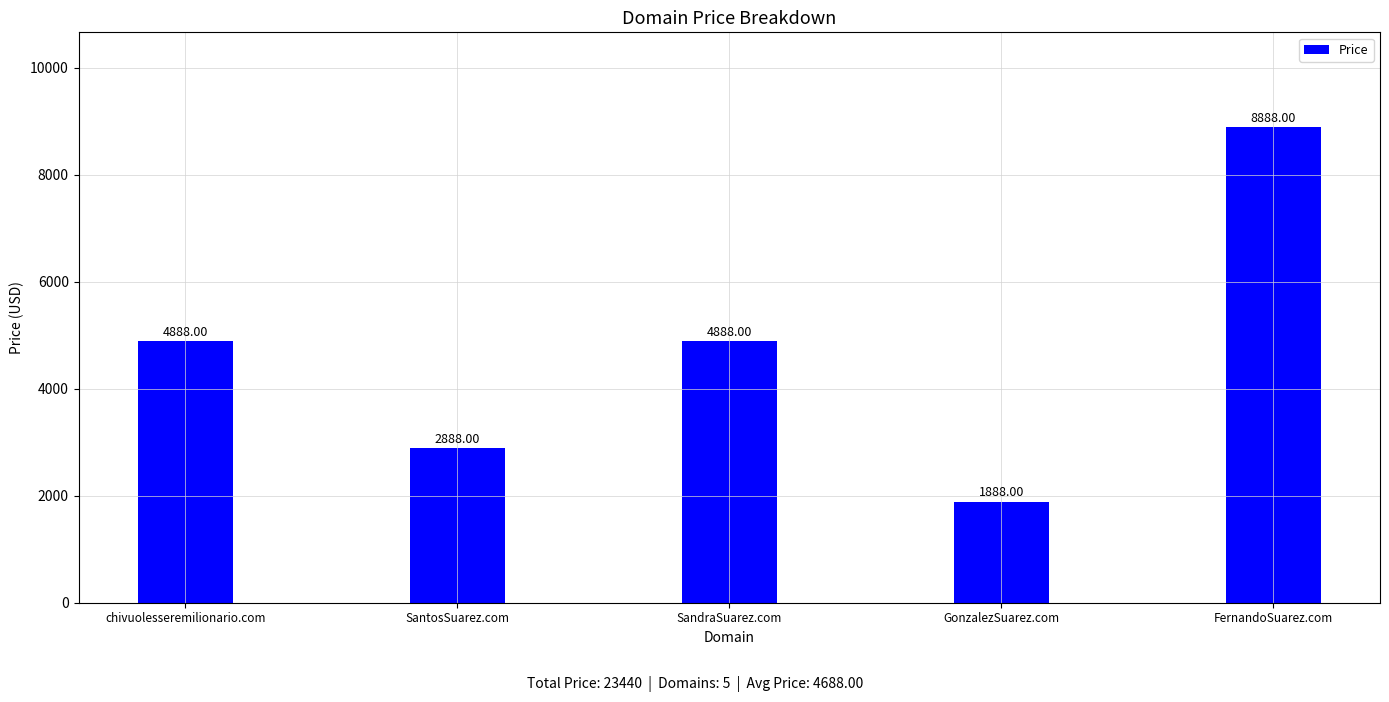

At which category does the chart reach its peak across all series?

FernandoSuarez.com